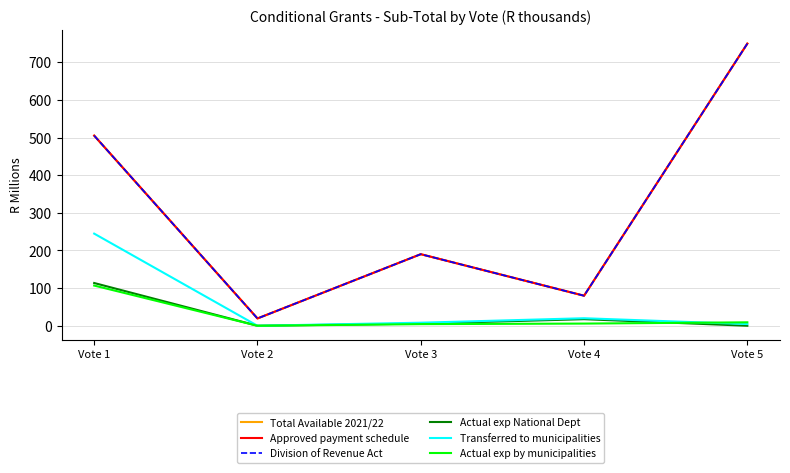

What is the average value of the Transferred to municipalities series?

55.5